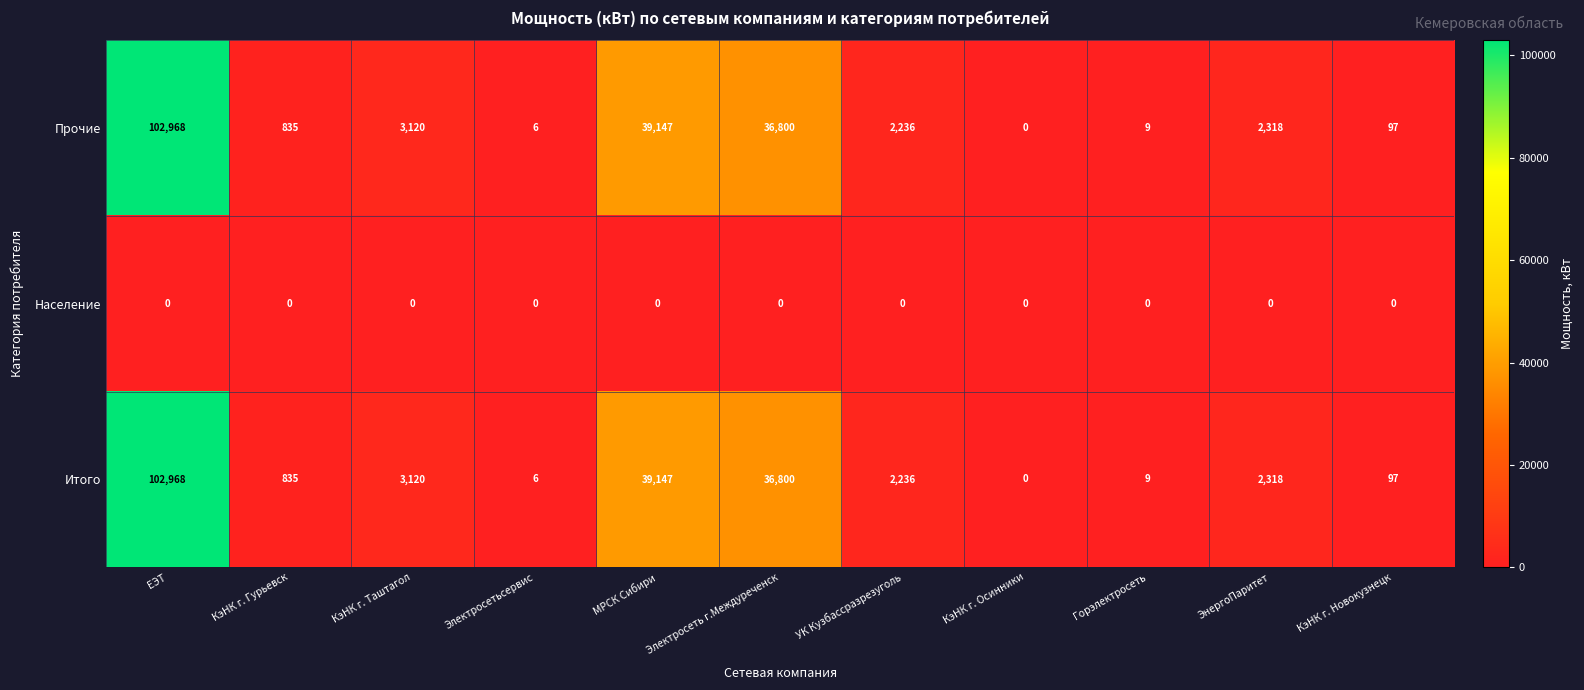

Is it true that Прочие equals 32998 at КэНК г. Осинники?

False